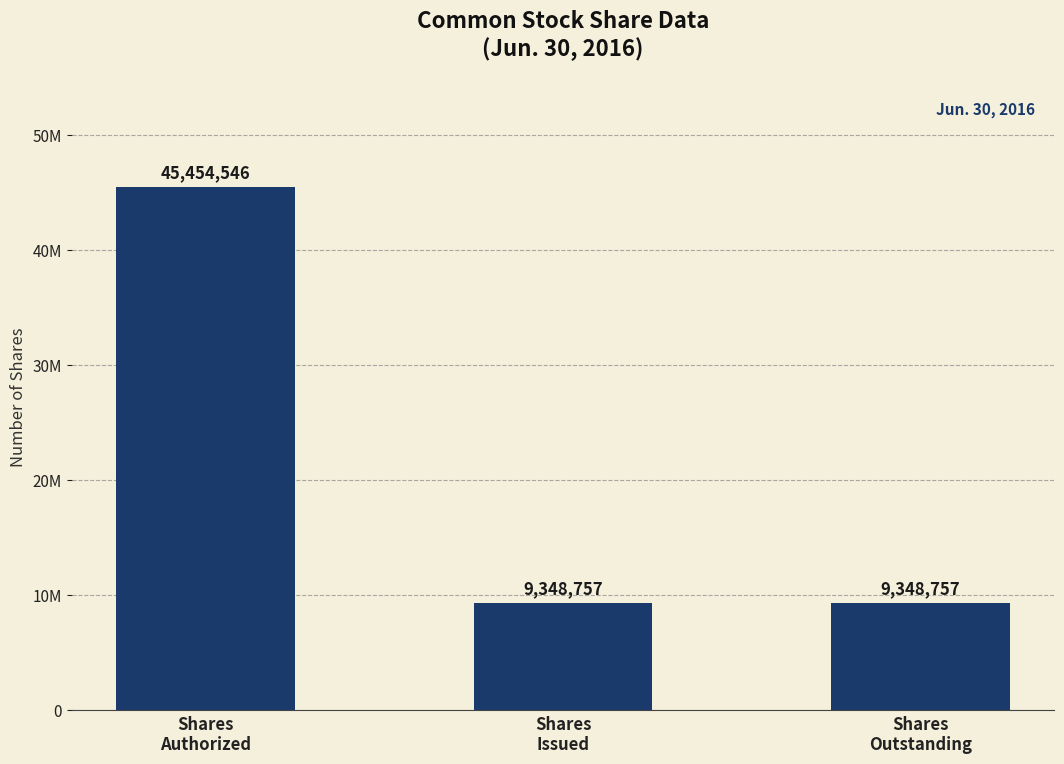

What is the sum of the values at Shares
Outstanding and Shares
Authorized?

54803303